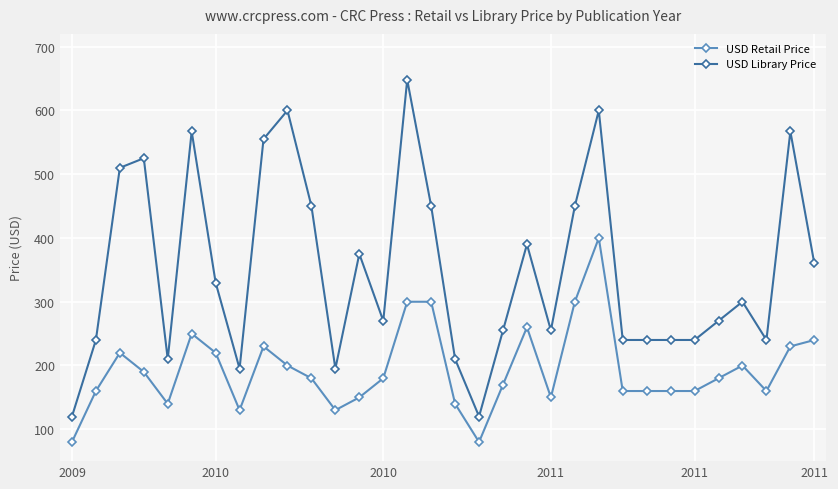

What is the difference between the maximum and minimum values in the USD Retail Price series?

320.0